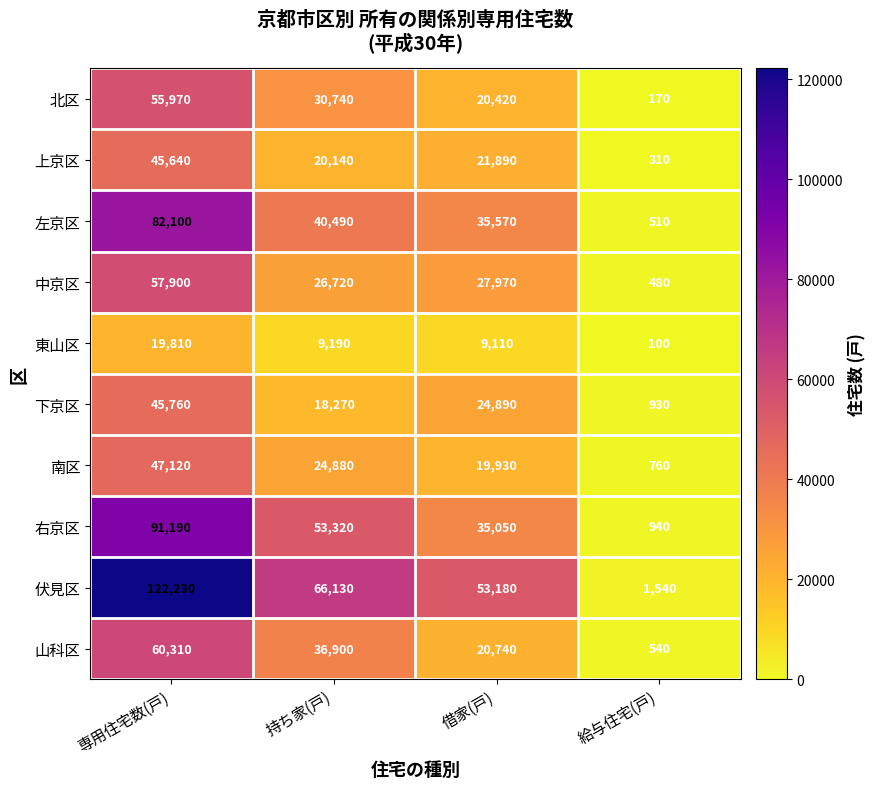

Rank the series by their maximum value, from lowest to highest.

東山区, 上京区, 下京区, 南区, 北区, 中京区, 山科区, 左京区, 右京区, 伏見区